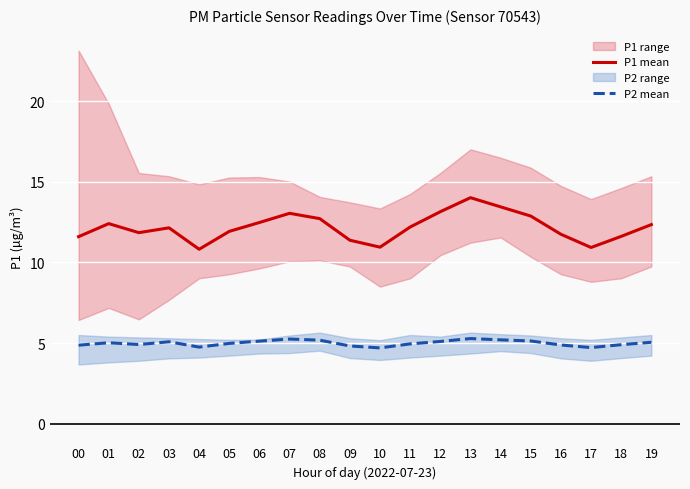

At which category does P1 mean reach its first local peak?

01